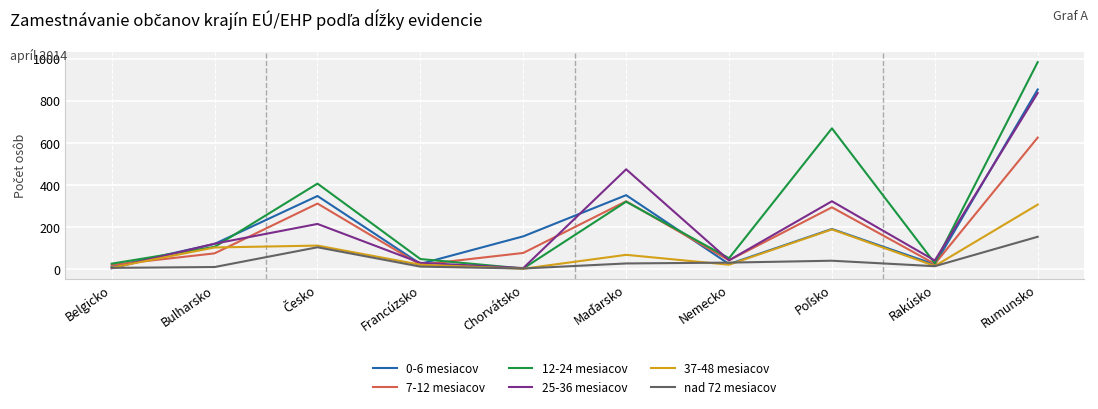

What is the difference between the maximum and minimum values in the 12-24 mesiacov series?

982